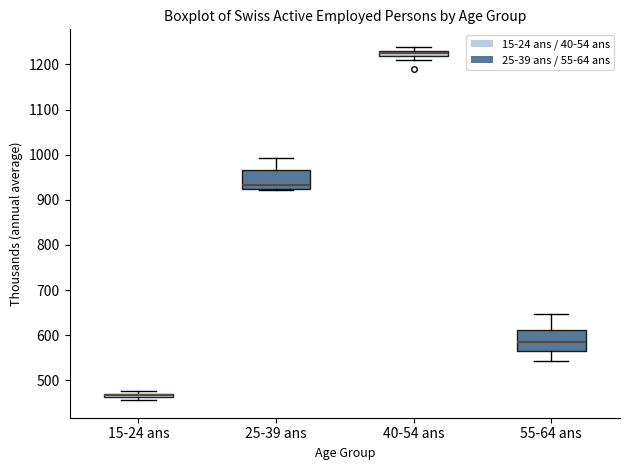

Where is the lower edge of the box for 15-24 ans on the y-axis? The values are not printed on the chart, so give them approximately, as read against the axis.

460